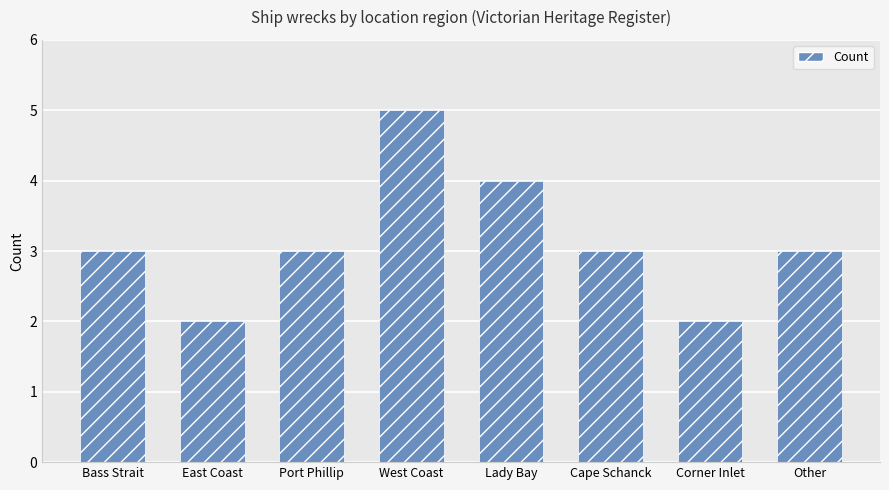

What is the label of the 4th bar from the right?

Lady Bay